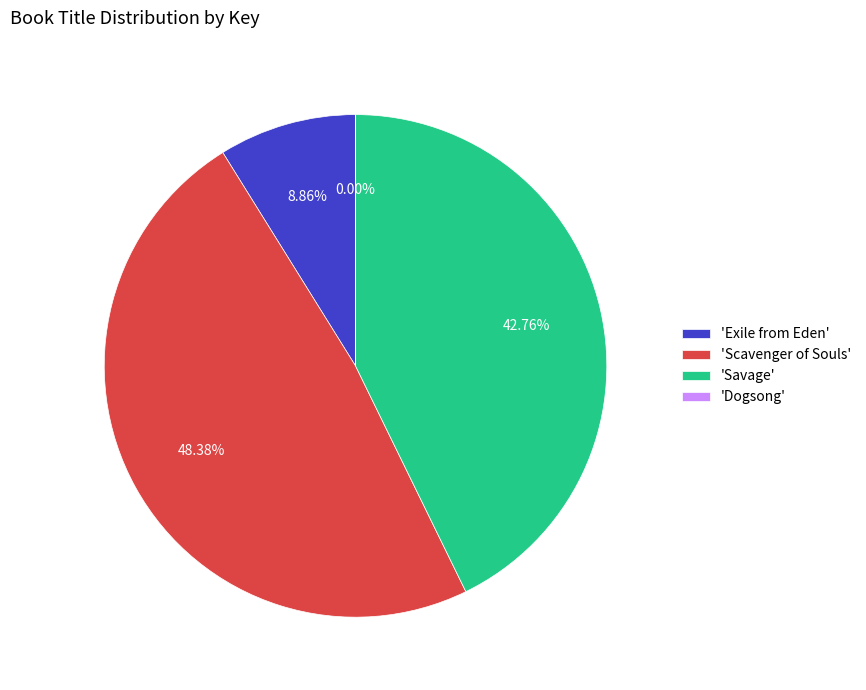

Approximately how many times larger is the value at 'Savage' compared to 'Exile from Eden'?

4.8